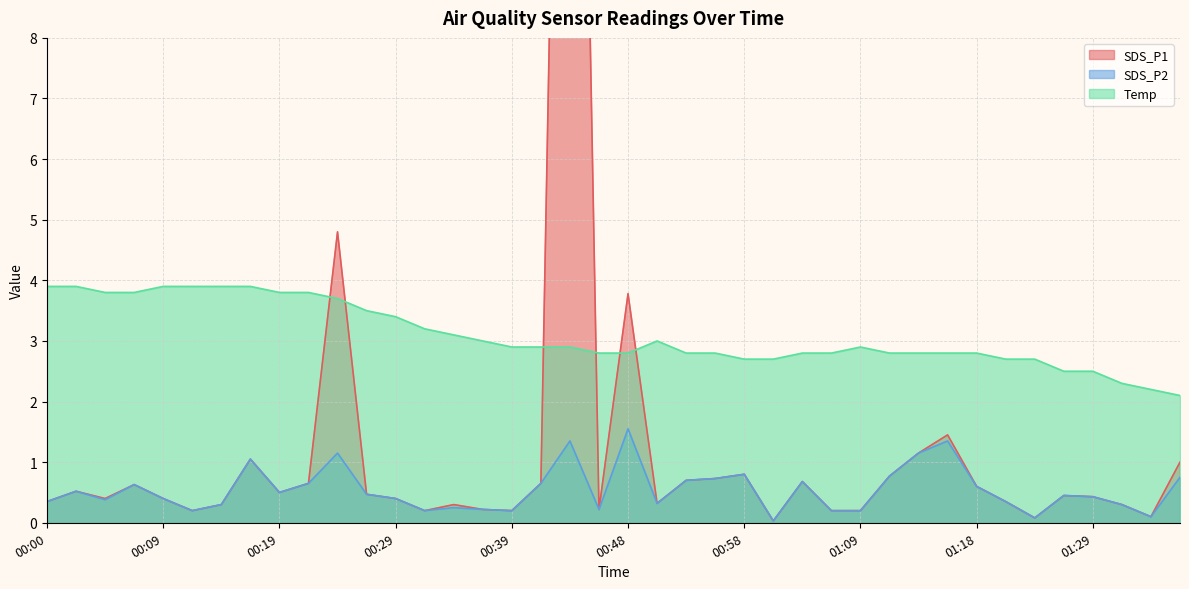

What position from the left is 01:21?

34